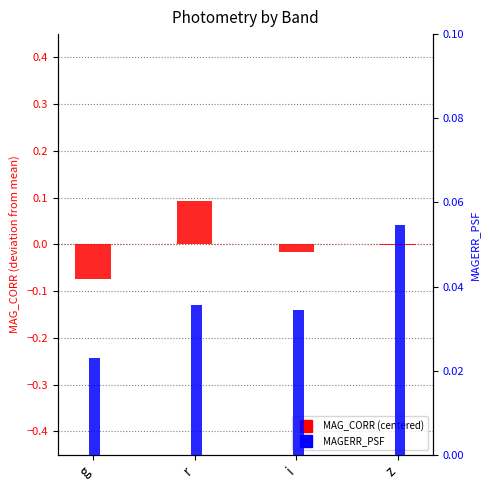

How many groups of bars are there?

4